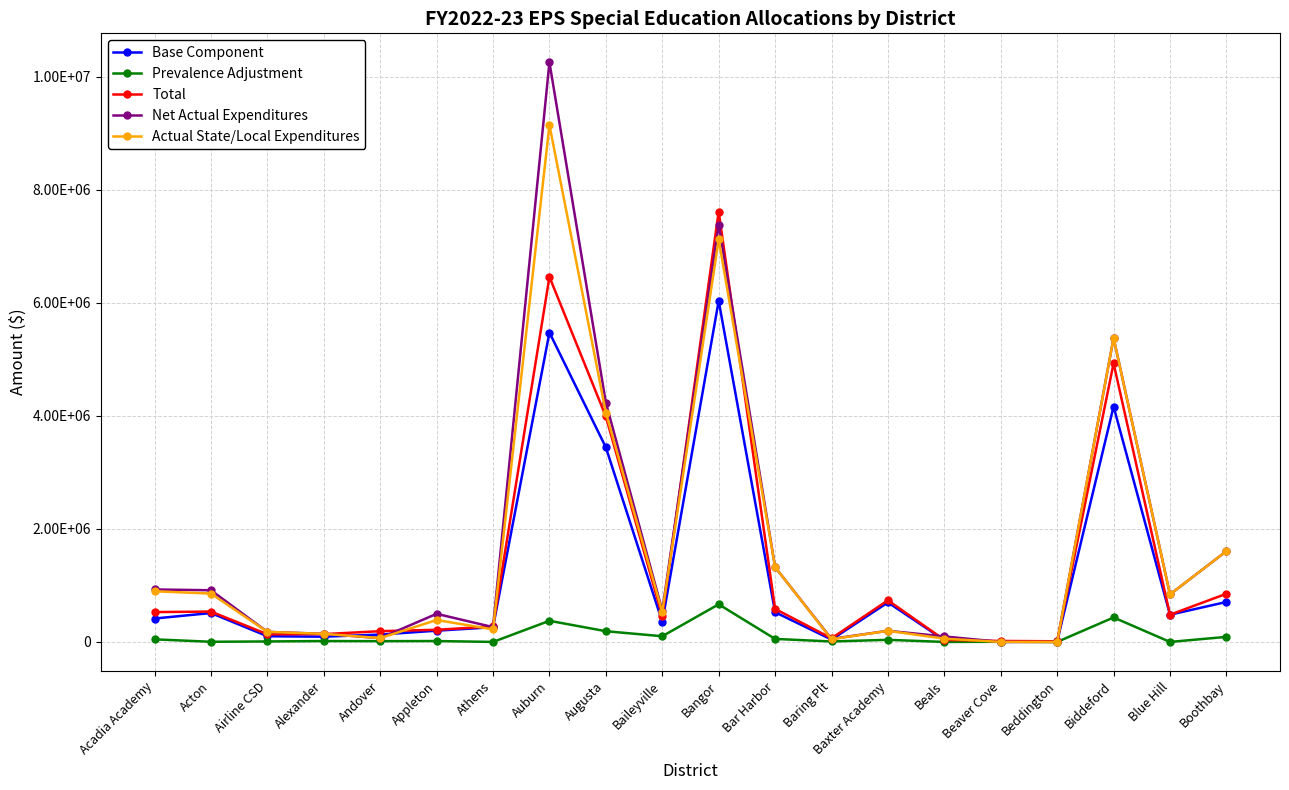

At Beaver Cove, list the series in order from largest to smallest.

Total, Prevalence Adjustment, Base Component, Net Actual Expenditures, Actual State/Local Expenditures